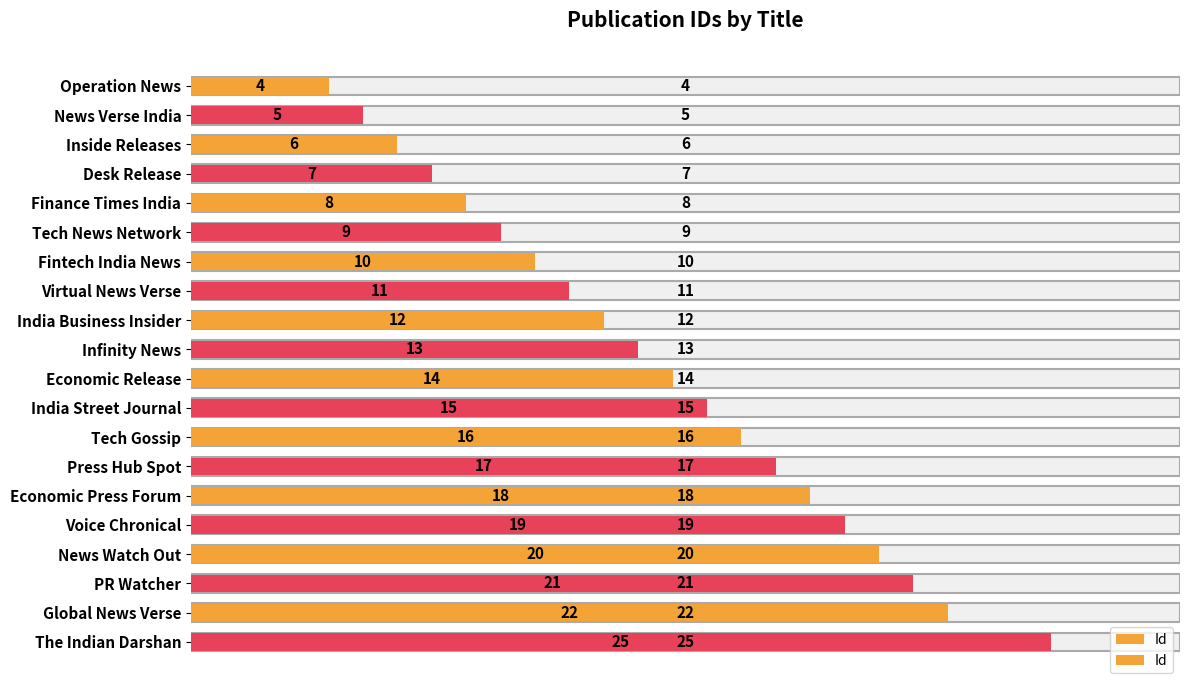

Between 7 and 10, which is larger?

10